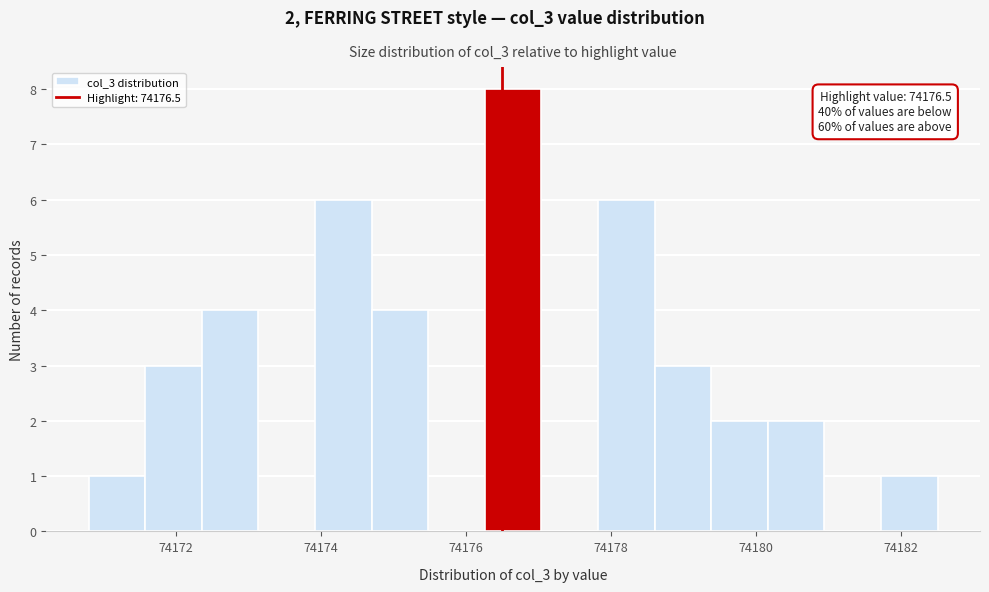

Around what value on the x-axis is the tallest bar? Give the approximate position of its centre, as read against the axis.

74176.6